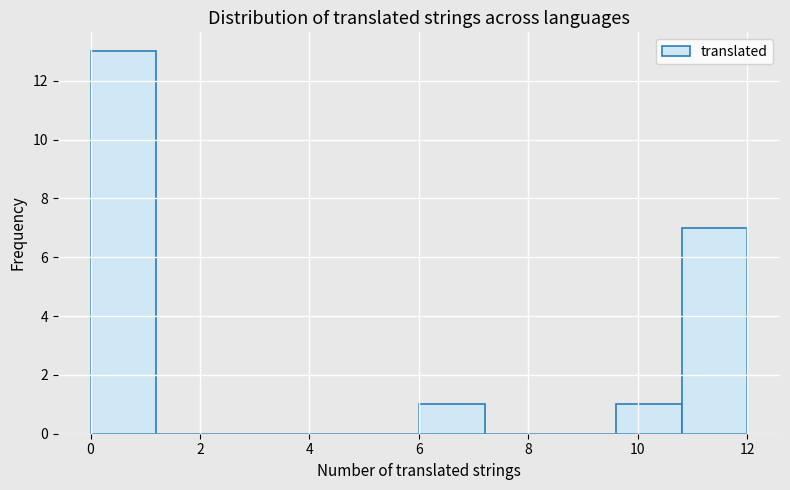

Reading left to right, list every bar in this chart as the range it spans on the x-axis followed by its height. The values are not printed on the chart, so give them approximately, as read against the axis.

0.0 to 1.2: 13
1.2 to 2.4: 0
2.4 to 3.6: 0
3.6 to 4.8: 0
4.8 to 6.0: 0
6.0 to 7.2: 1
7.2 to 8.4: 0
8.4 to 9.6: 0
9.6 to 10.8: 1
10.8 to 12.0: 7